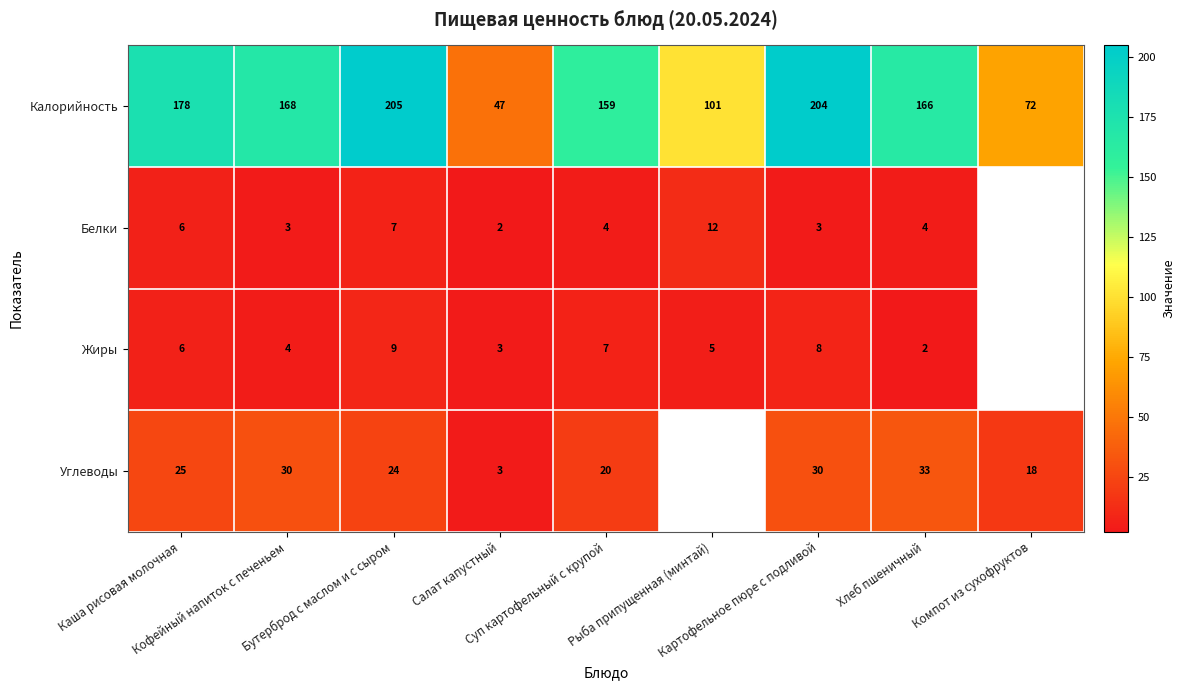

How many distinct data groups are displayed?

4